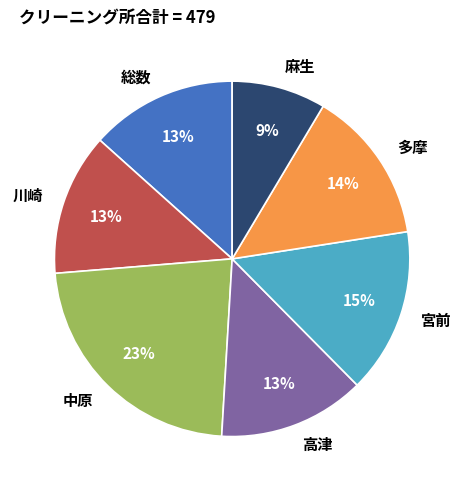

Combined, do 中原 and 総数 account for over 50%?

No